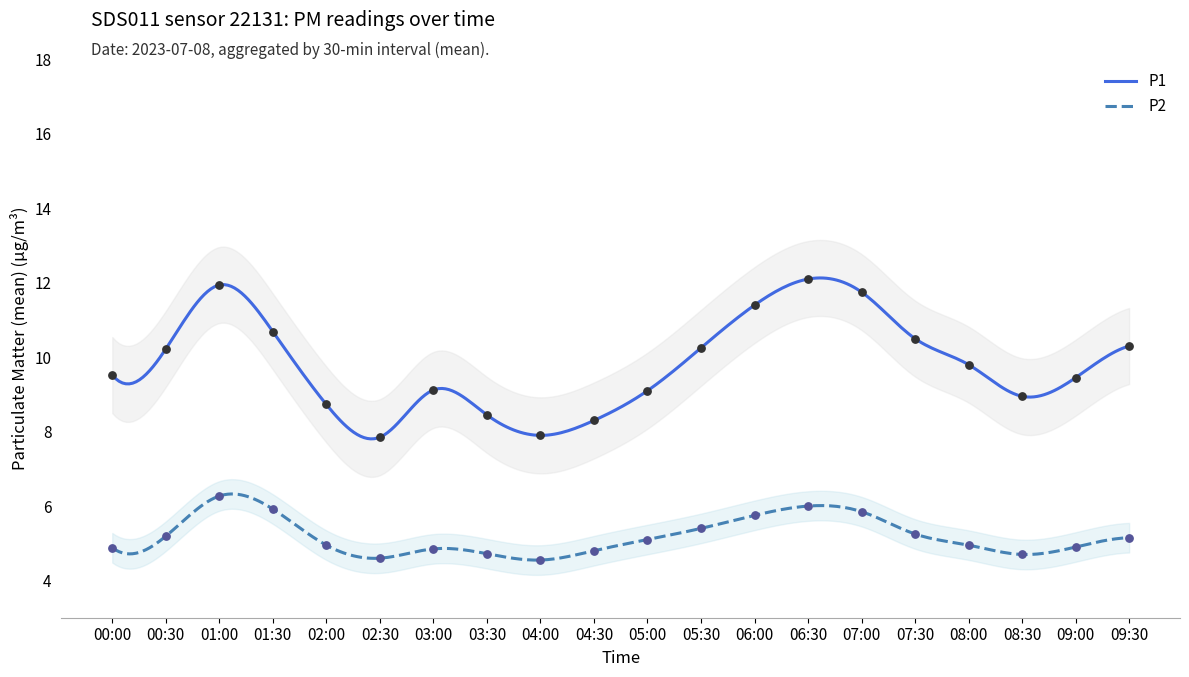

Which series contains the lowest Y value?

P2